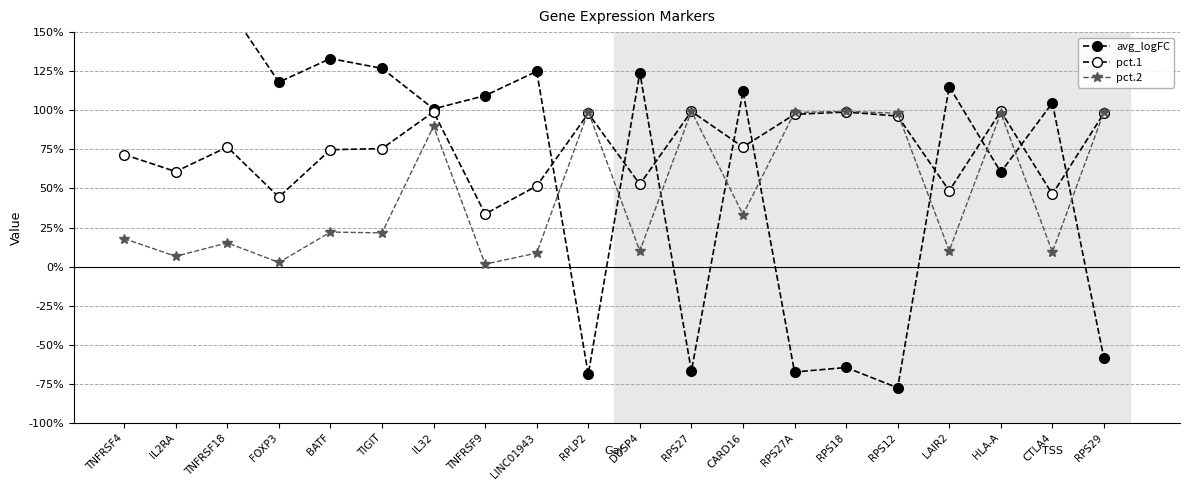

Is the value of pct.1 at CARD16 greater than the value of avg_logFC at LINC01943?

No